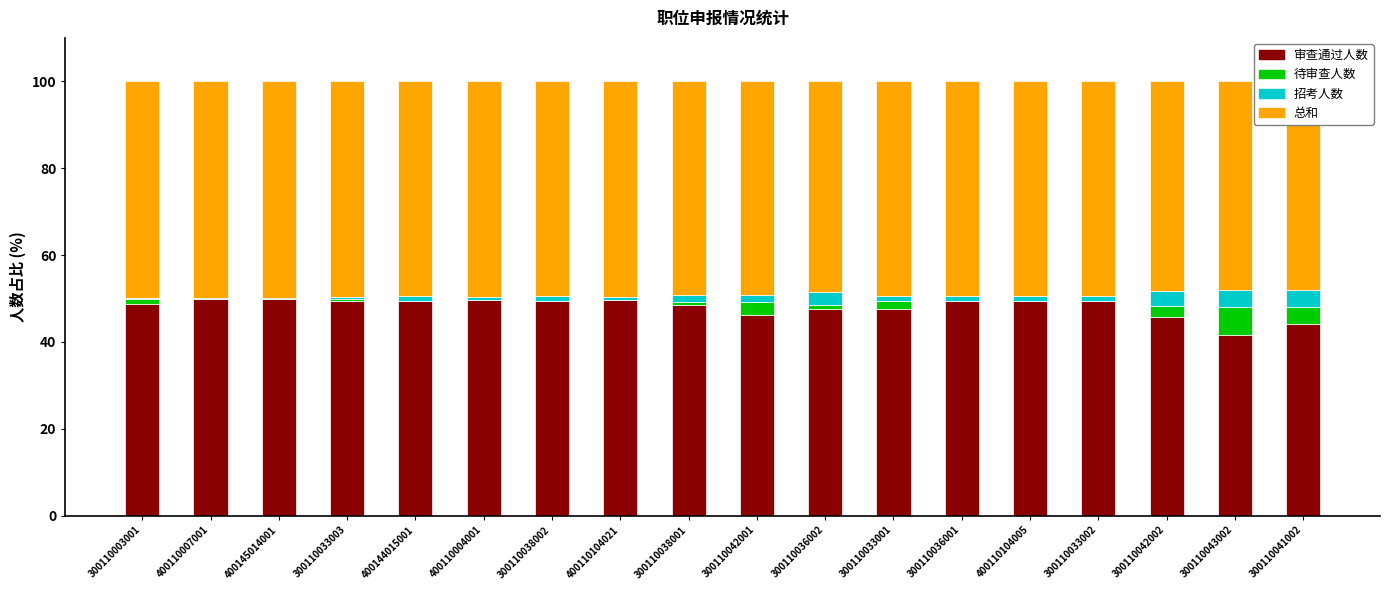

How many data points in 审查通过人数 are less than 49?

8